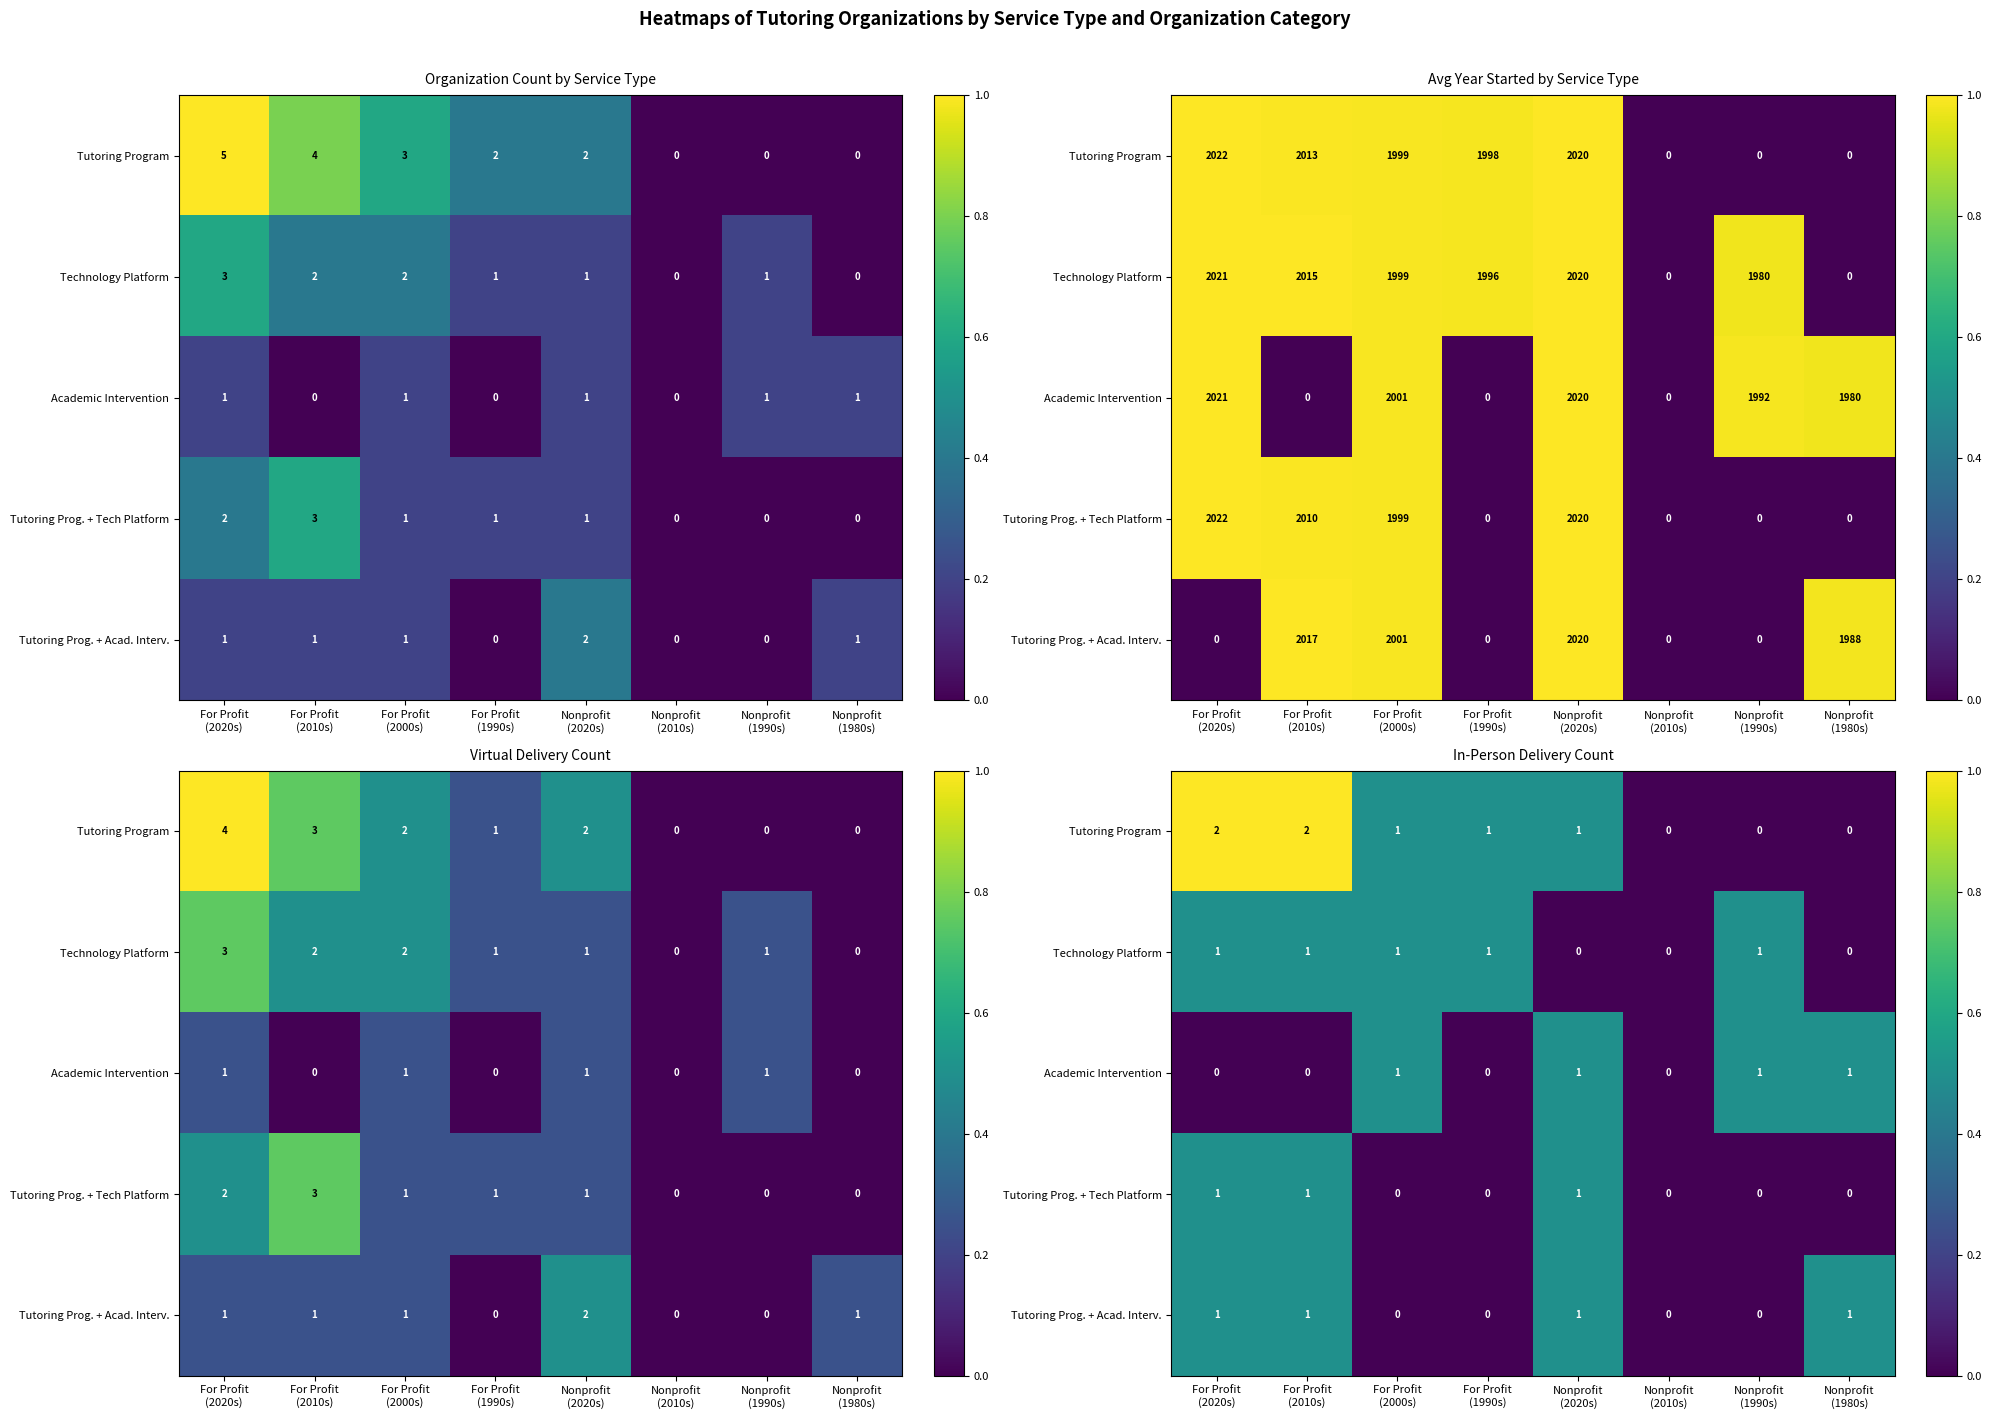

What is the sum of the Tutoring Prog. + Acad. Interv. values at Nonprofit (2020s) and Nonprofit (2010s)?

0.5